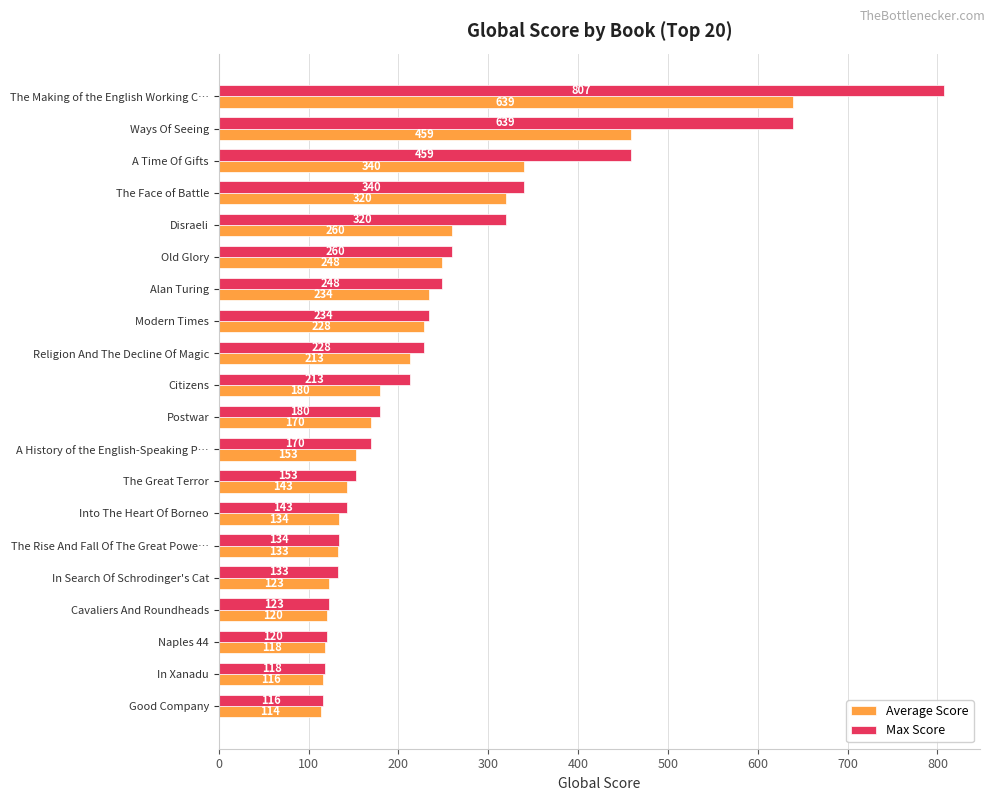

What value does the Average Score series have at In Search Of Schrodinger's Cat, to the nearest 50?

100